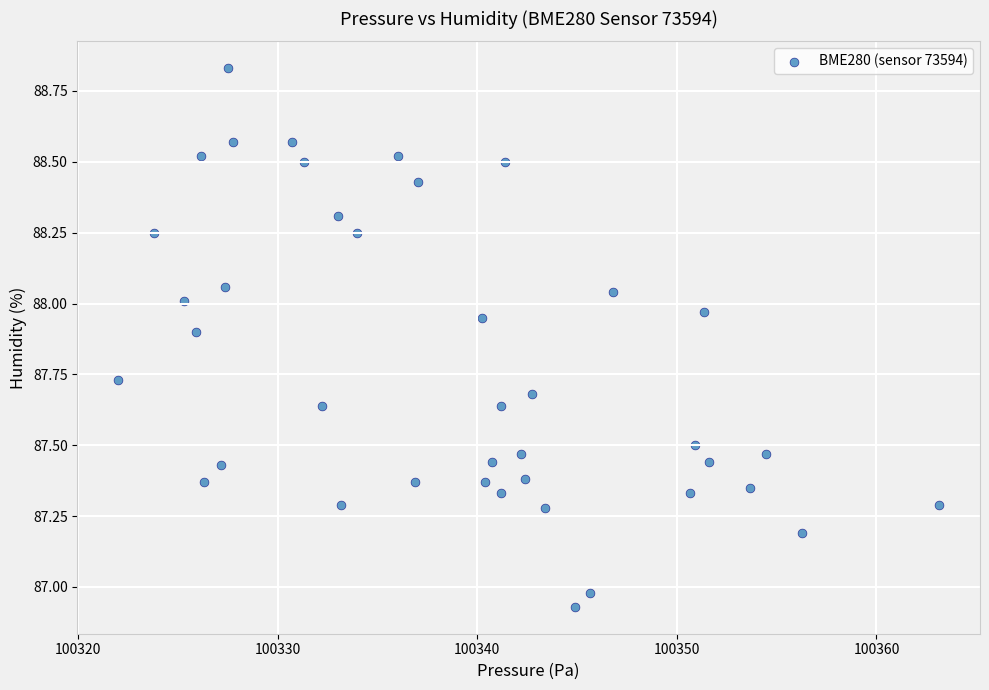

What is the range of X values (max minus min)?

41.1